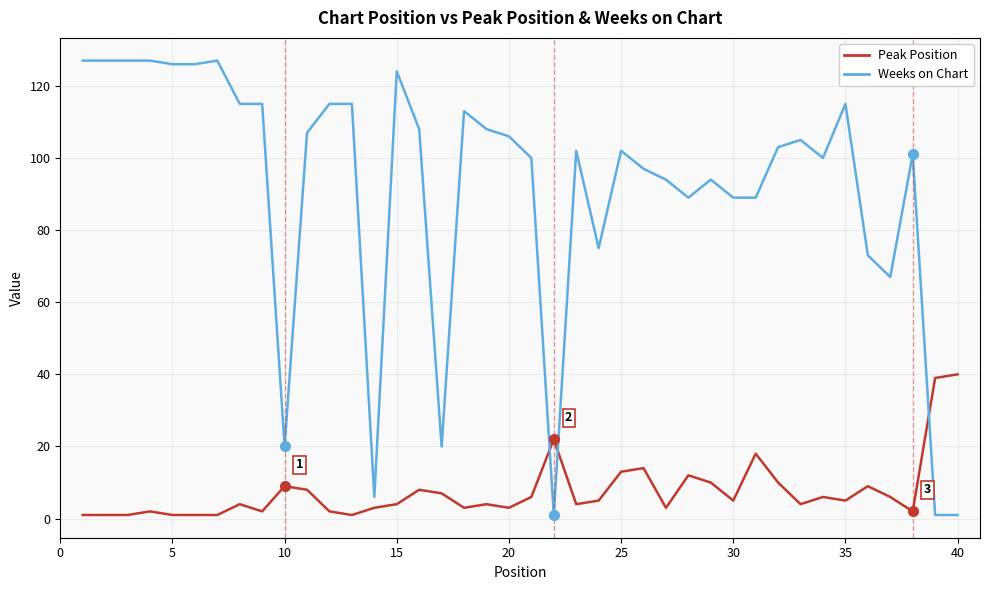

Does the chart have visible grid lines?

Yes